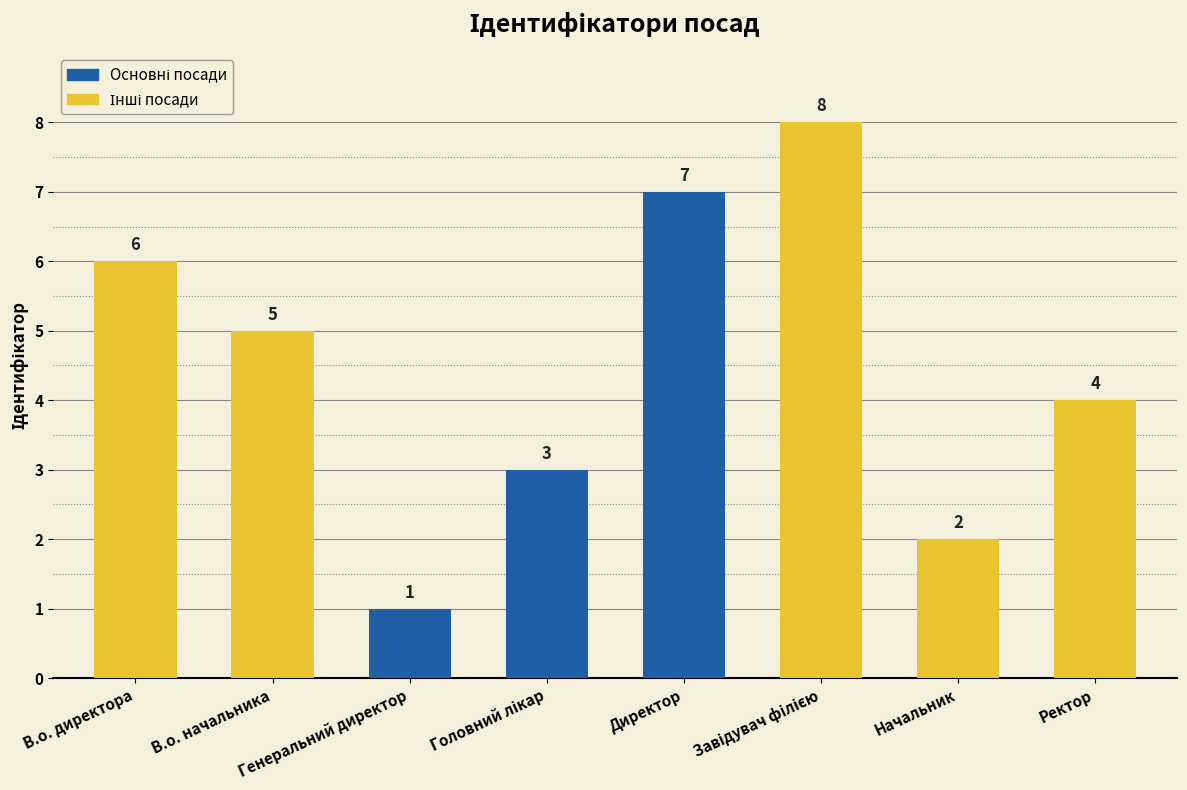

Reading right to left, extract all data points from this chart.

4	2	8	7	3	1	5	6